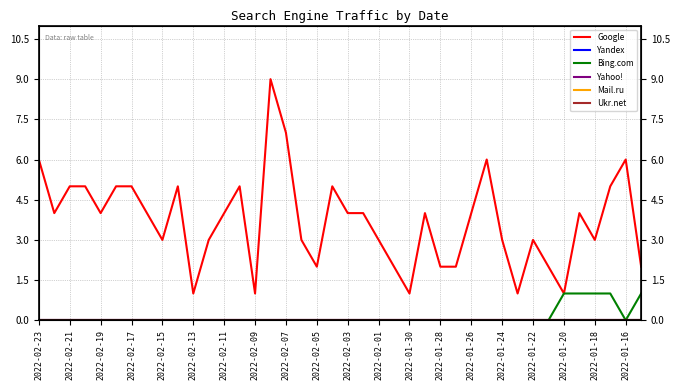

Reading right to left, list all the values displayed in this chart.

Google: 2	6	5	3	4	1	2	3	1	3	6	4	2	2	4	1	2	3	4	4	5	2	3	7	9	1	5	4	3	1	5	3	4	5	5	4	5	5	4	6
Yandex: 0	0	0	0	0	0	0	0	0	0	0	0	0	0	0	0	0	0	0	0	0	0	0	0	0	0	0	0	0	0	0	0	0	0	0	0	0	0	0	0
Bing.com: 1	0	1	1	1	1	0	0	0	0	0	0	0	0	0	0	0	0	0	0	0	0	0	0	0	0	0	0	0	0	0	0	0	0	0	0	0	0	0	0
Yahoo!: 0	0	0	0	0	0	0	0	0	0	0	0	0	0	0	0	0	0	0	0	0	0	0	0	0	0	0	0	0	0	0	0	0	0	0	0	0	0	0	0
Mail.ru: 0	0	0	0	0	0	0	0	0	0	0	0	0	0	0	0	0	0	0	0	0	0	0	0	0	0	0	0	0	0	0	0	0	0	0	0	0	0	0	0
Ukr.net: 0	0	0	0	0	0	0	0	0	0	0	0	0	0	0	0	0	0	0	0	0	0	0	0	0	0	0	0	0	0	0	0	0	0	0	0	0	0	0	0